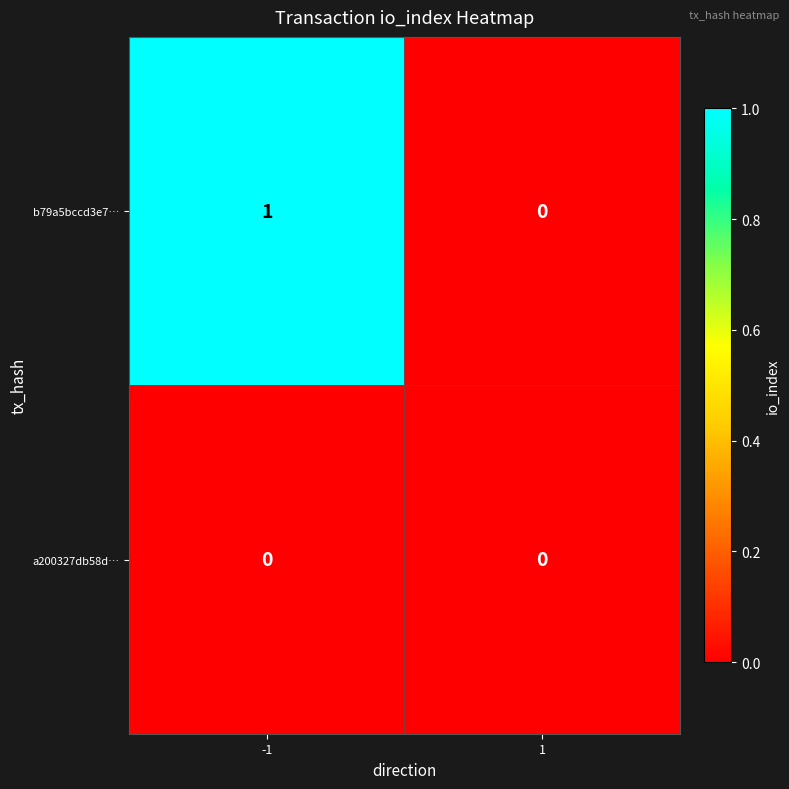

Which series has the largest total across all categories?

b79a5bccd3e7…